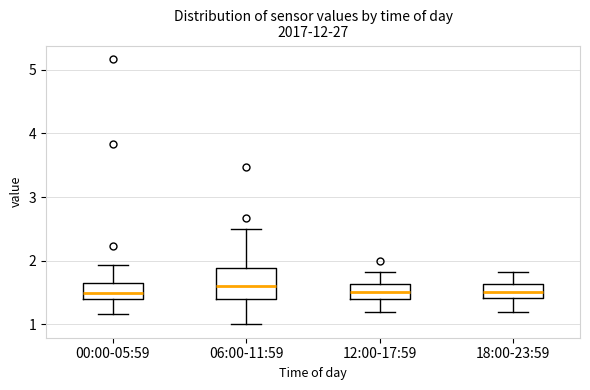

Which box is the tallest, from its lower edge to its upper edge?

06:00-11:59